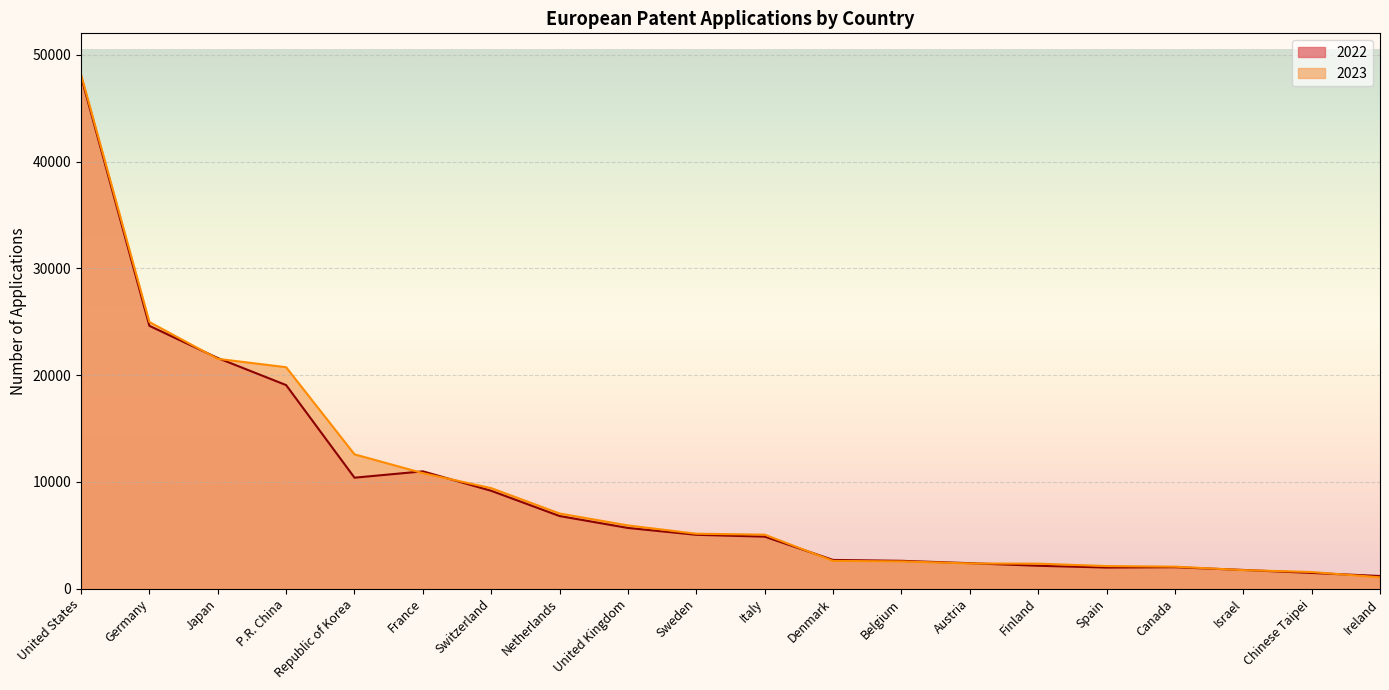

At which category does 2022 reach its first local peak?

France